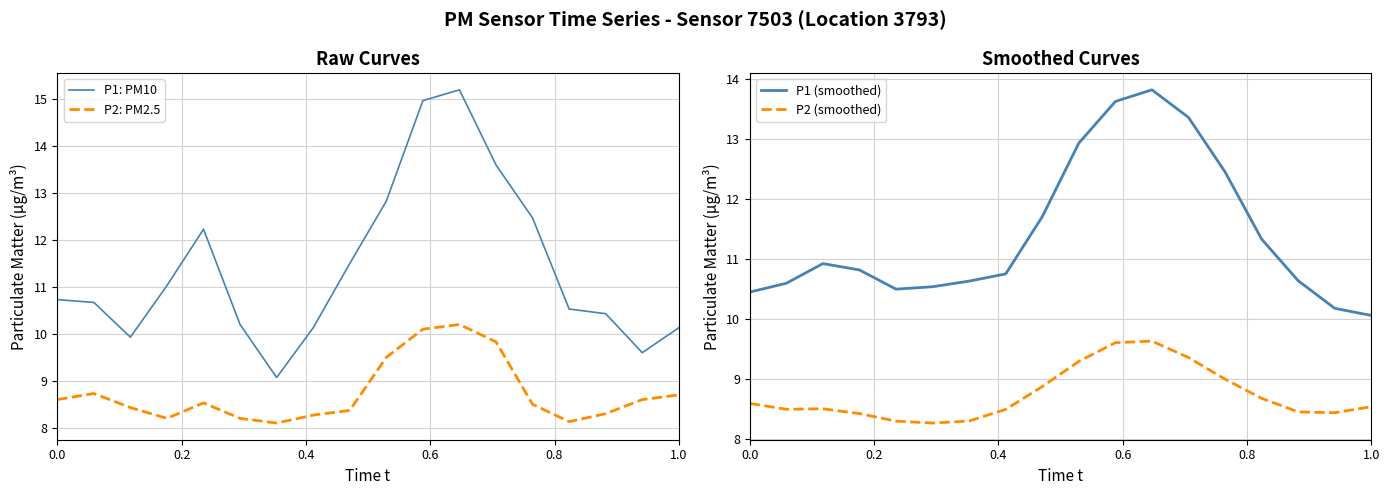

What is the lowest value of the P2 (smoothed) series?

8.3